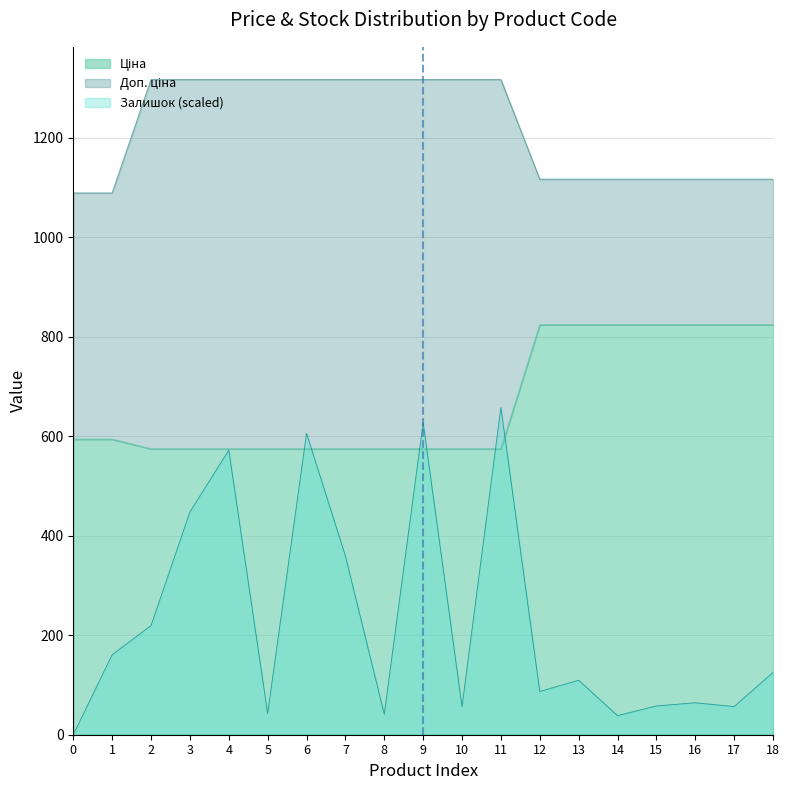

What is the maximum value for Залишок (scaled)?

657.9